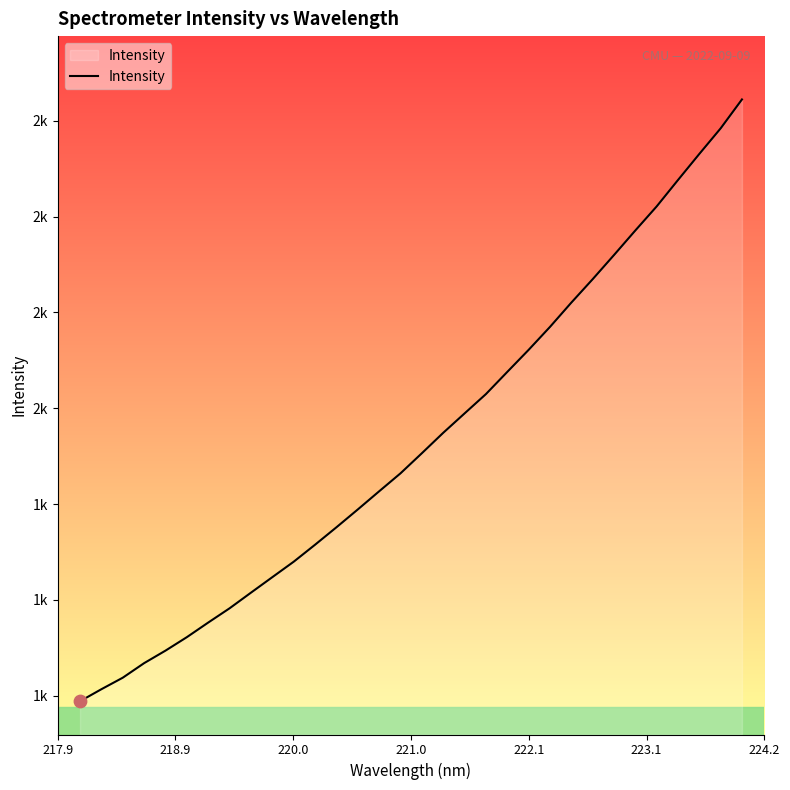

Does the chart have visible grid lines?

No